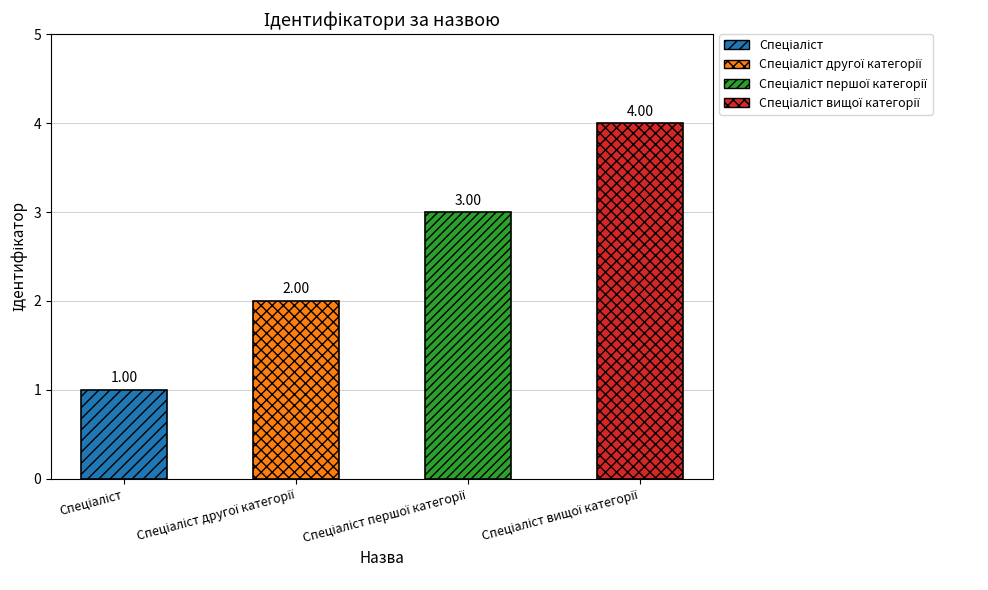

How many data points are less than 3?

2